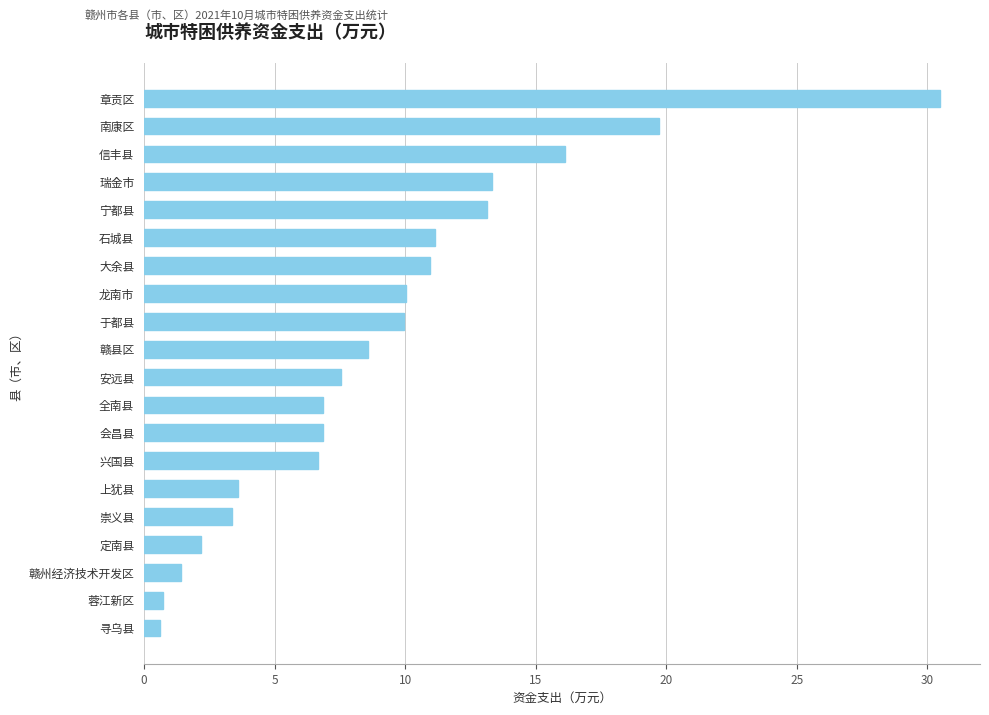

What is the sum of the values at 信丰县 and 瑞金市?

29.5